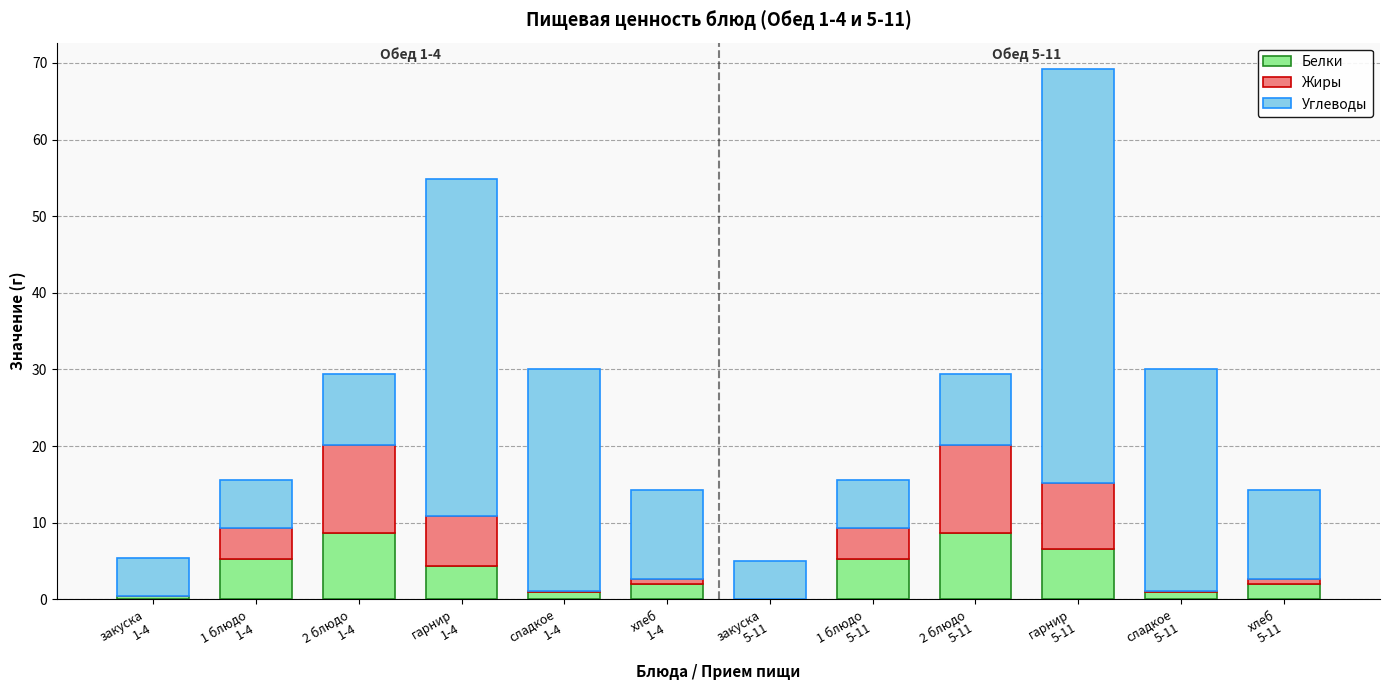

What is the maximum value for Белки?

8.6